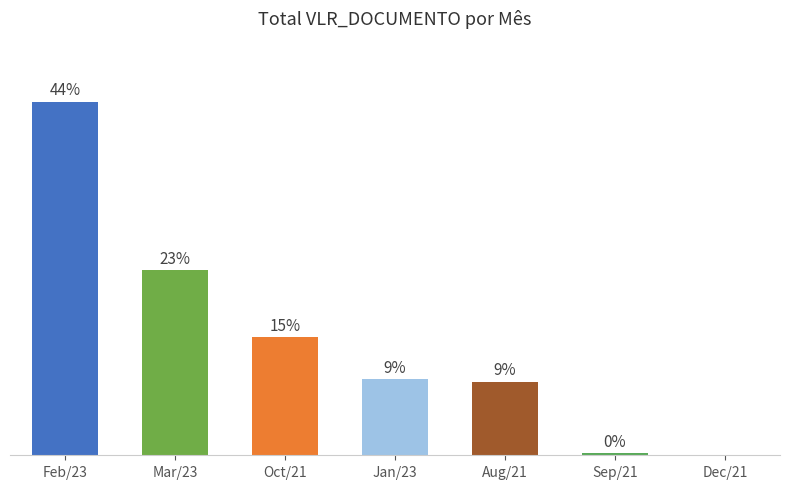

What position from the right is Feb/23?

7